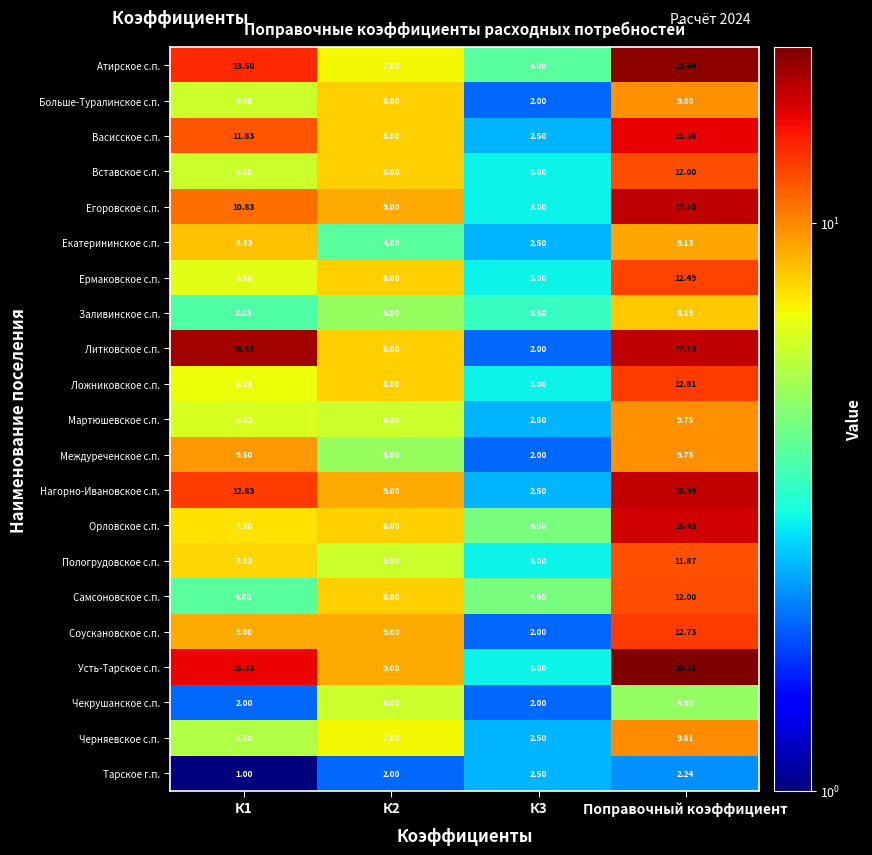

How many distinct data groups are displayed?

21